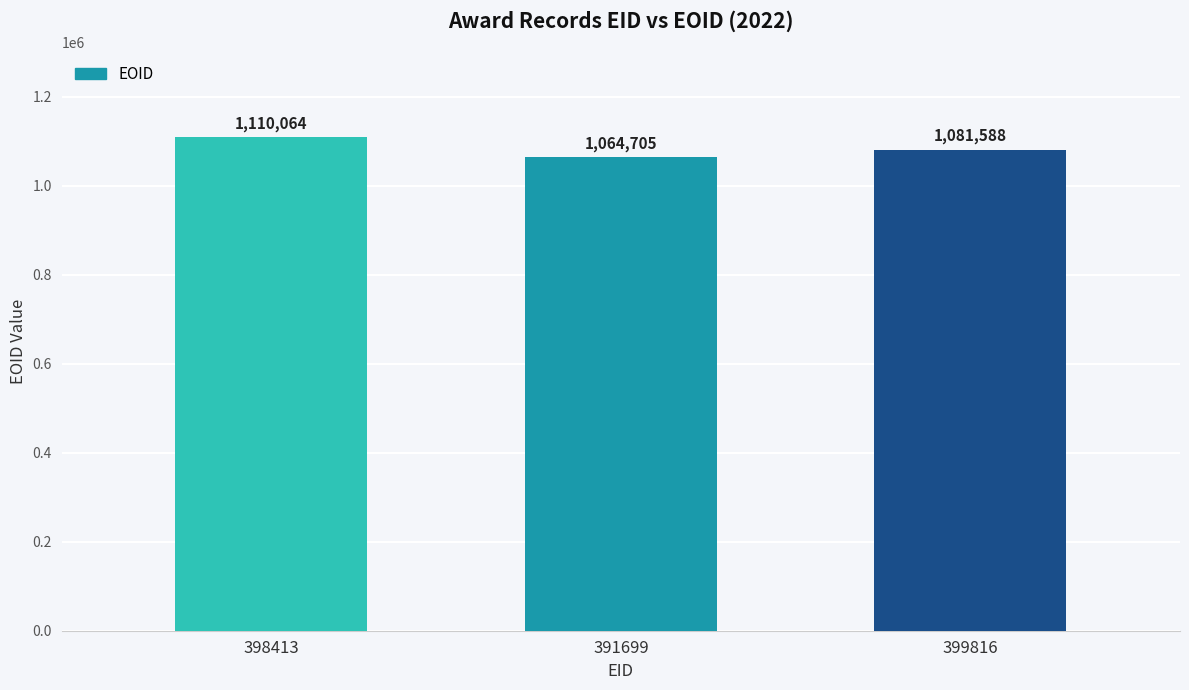

Between 391699 and 398413, which is larger?

398413